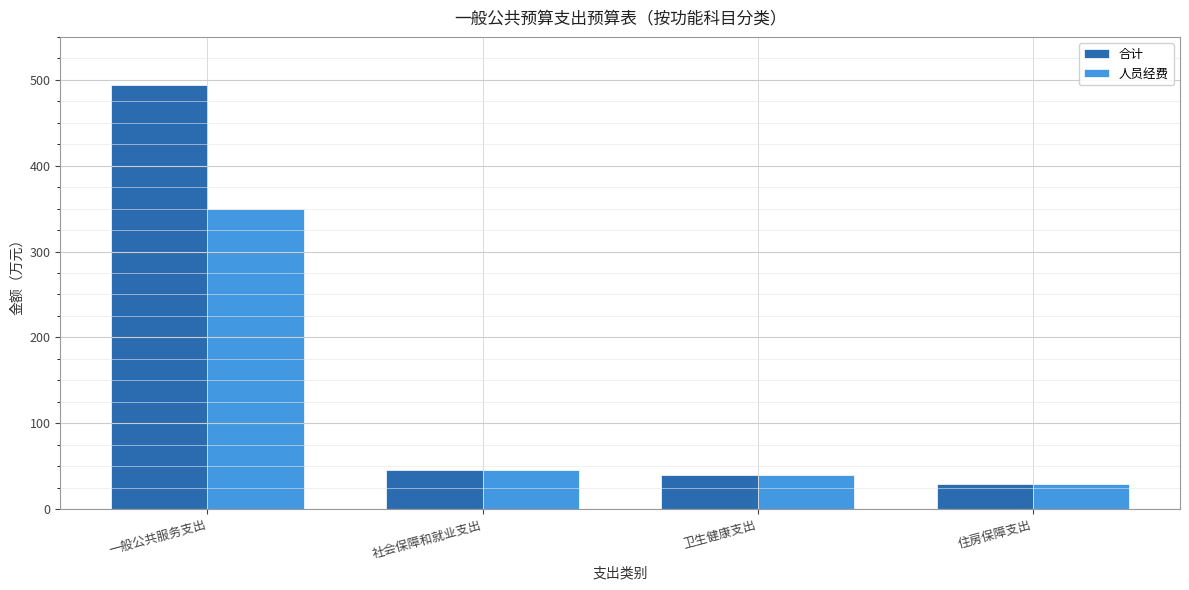

List the series in order of their peak value, highest first.

合计, 人员经费